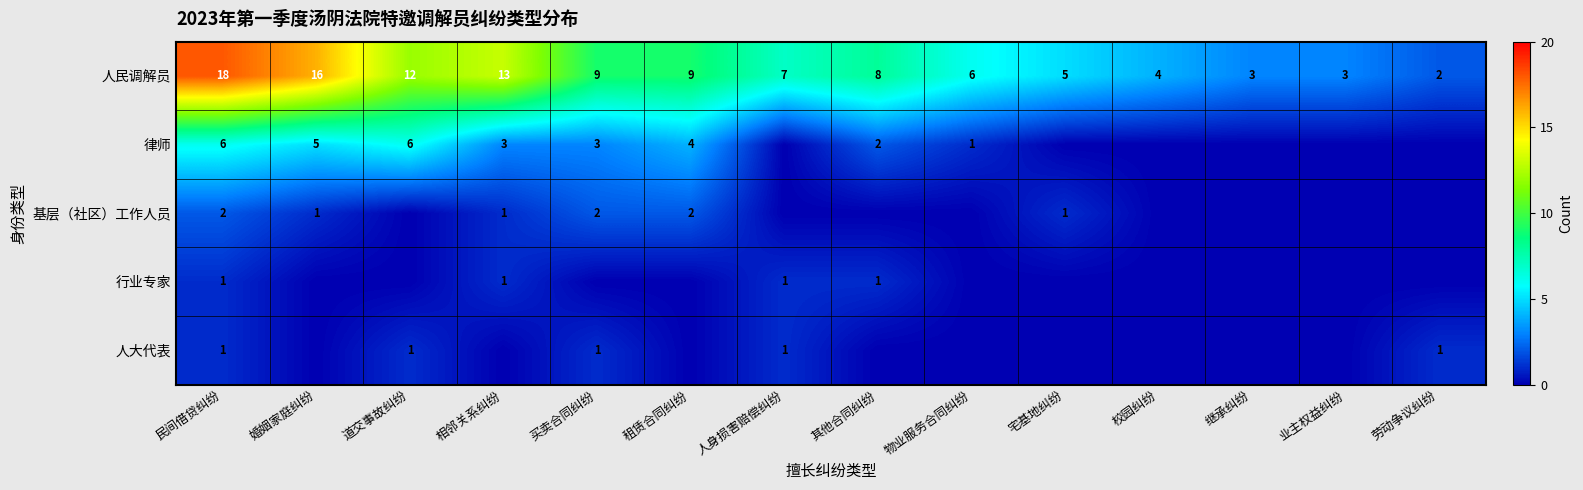

Is the value of 基层（社区）工作人员 at 买卖合同纠纷 greater than the value of 人民调解员 at 买卖合同纠纷?

No